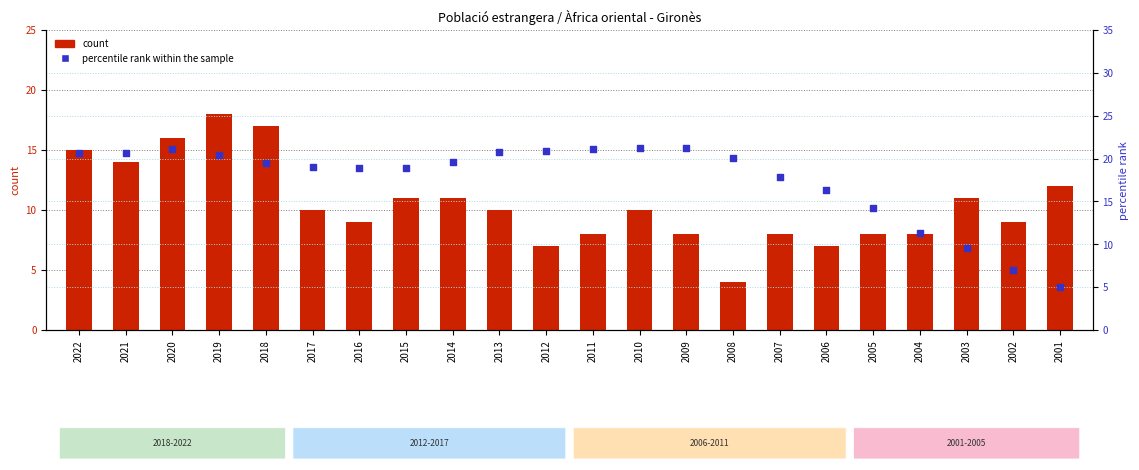

Is the value of count at 2019 greater than the value of percentile rank within the sample at 2016?

No